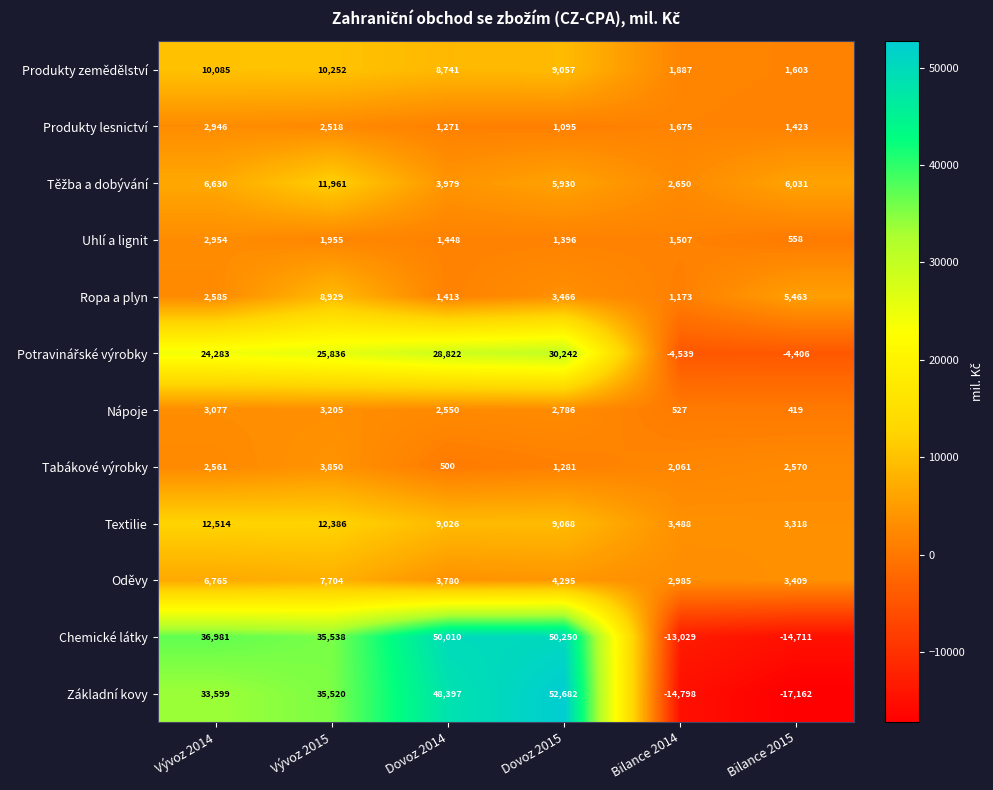

The value of Základní kovy at Vývoz 2014 is 33599. True or false?

True